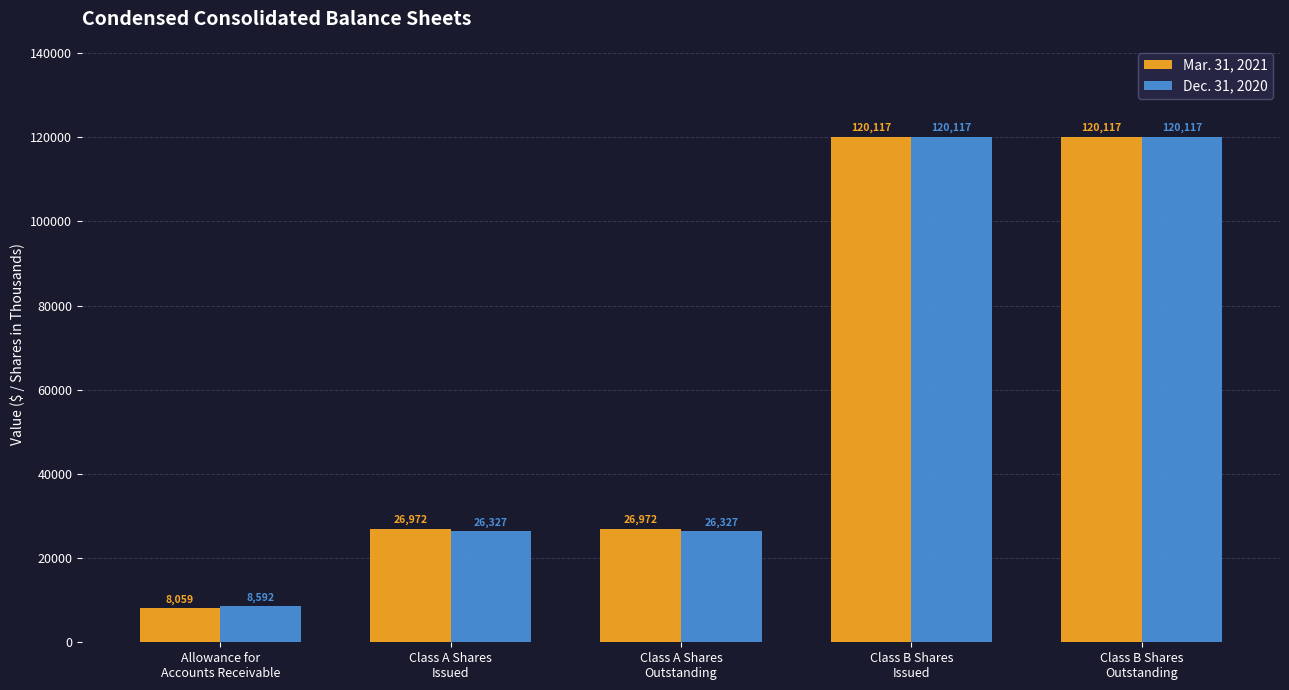

Which series has the largest total across all categories?

Mar. 31, 2021